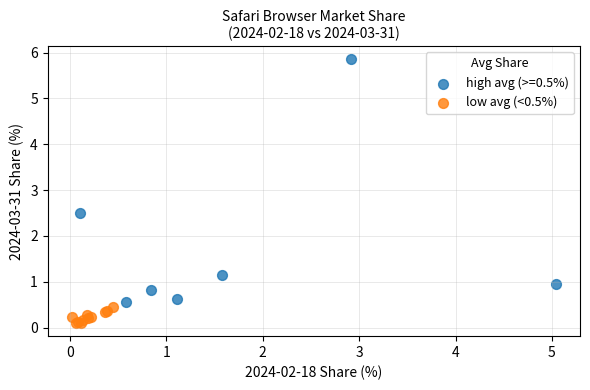

Which series has the widest spread of Y values?

high avg (>=0.5%)